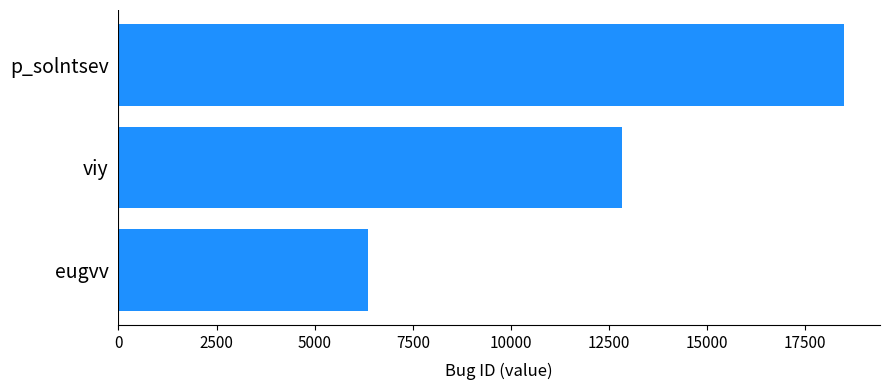

The chart shows a value of 12825 at viy. True or false?

True